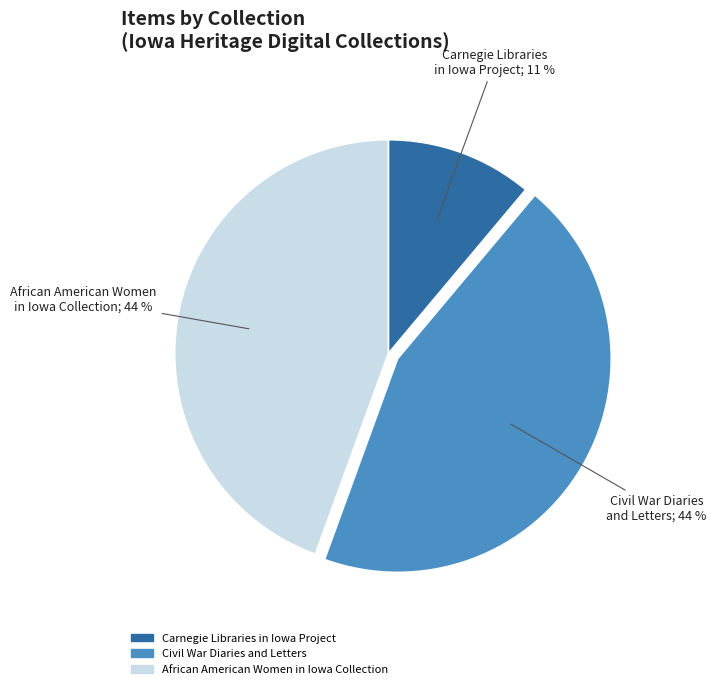

Is there a majority slice in this chart?

No